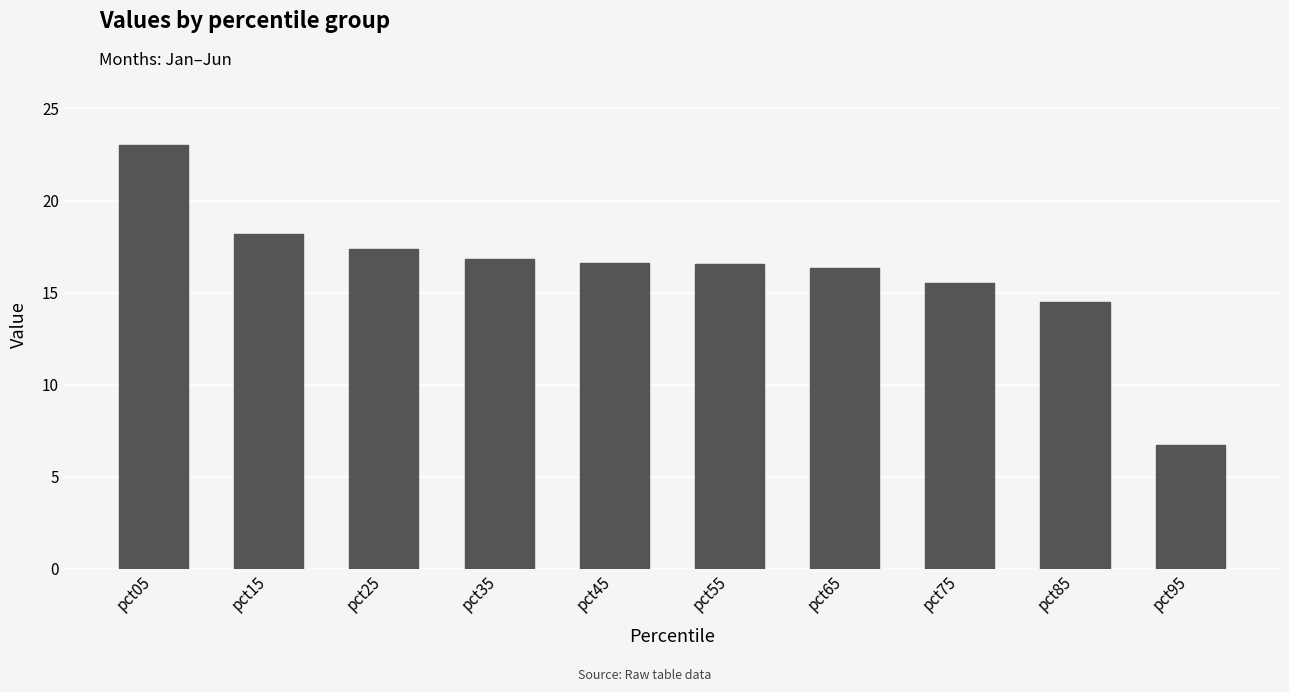

Between pct45 and pct75, which is larger?

pct45